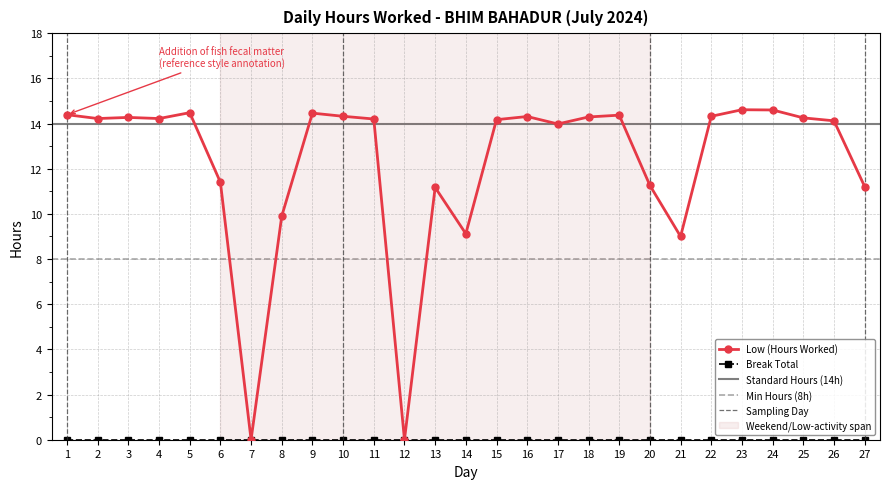

Where is the first local maximum?

3